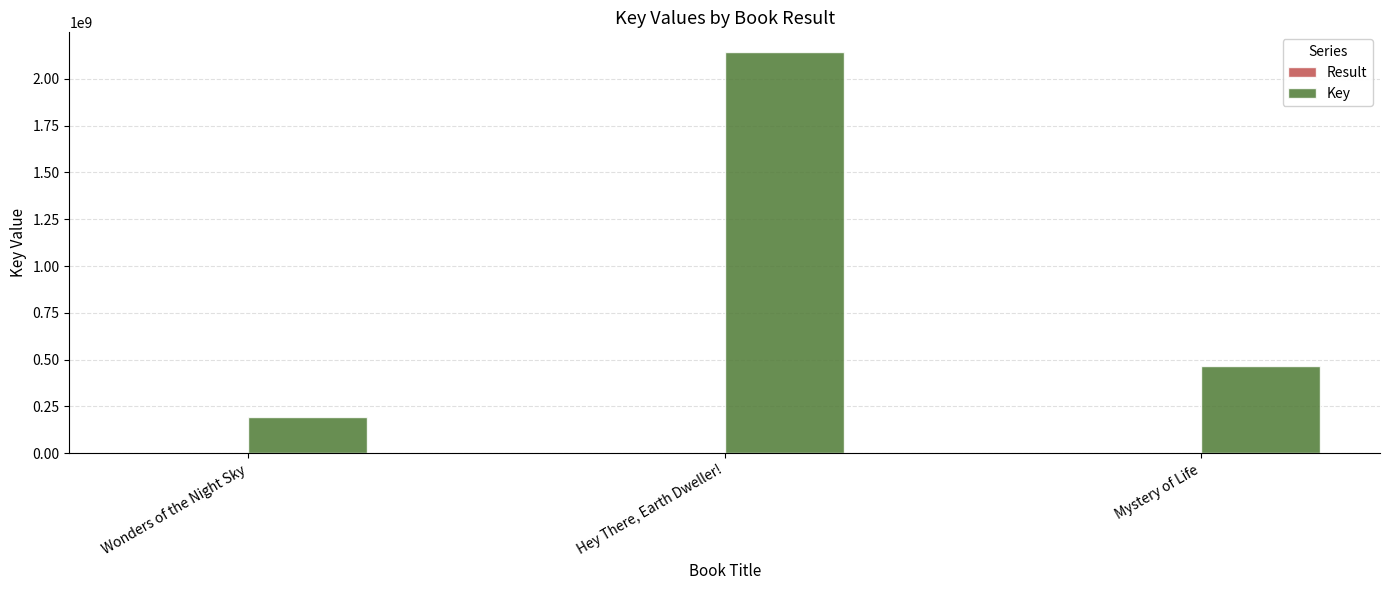

Which series has the largest total across all categories?

Key